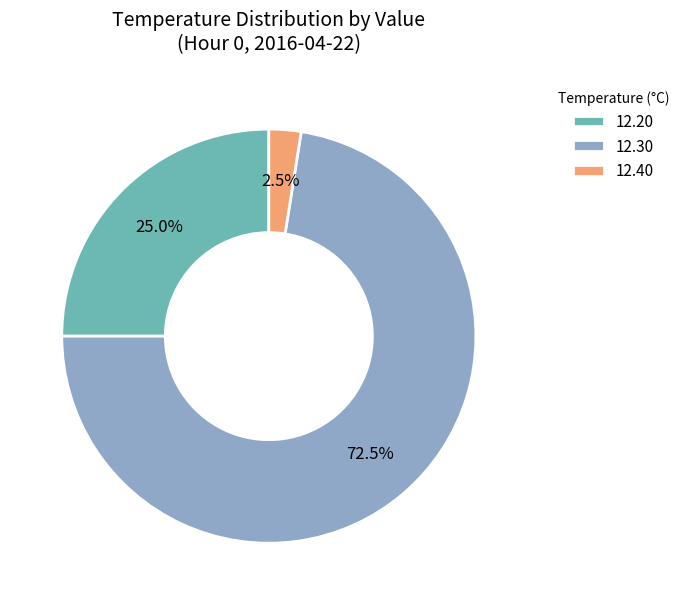

How many segments does this pie chart have?

3